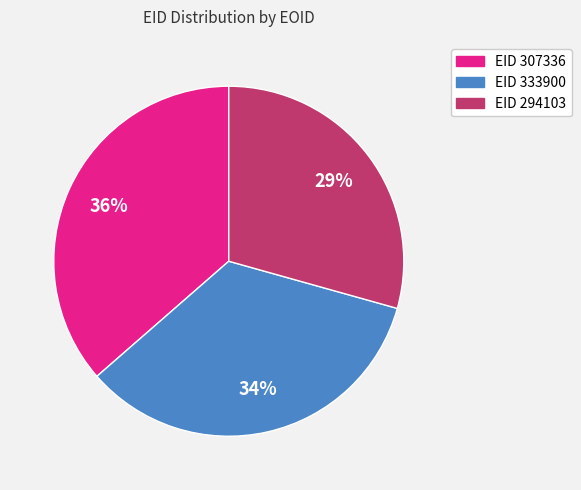

To the nearest percent, what is the difference between the largest and smallest slice percentages?

7%